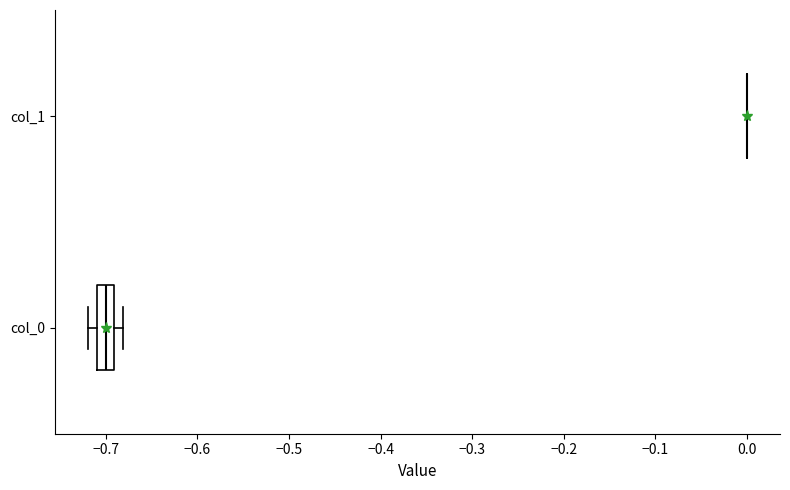

Reading bottom to top, read every box against the x-axis: the position of its median line, the range the box covers, and the ends of its whiskers. The values are not printed on the chart, so give them approximately, as read against the axis.

col_0: median -0.70, box -0.71 to -0.69, whiskers -0.72 to -0.68
col_1: box collapsed to a line at 0.00, whiskers 0.00 to 0.00